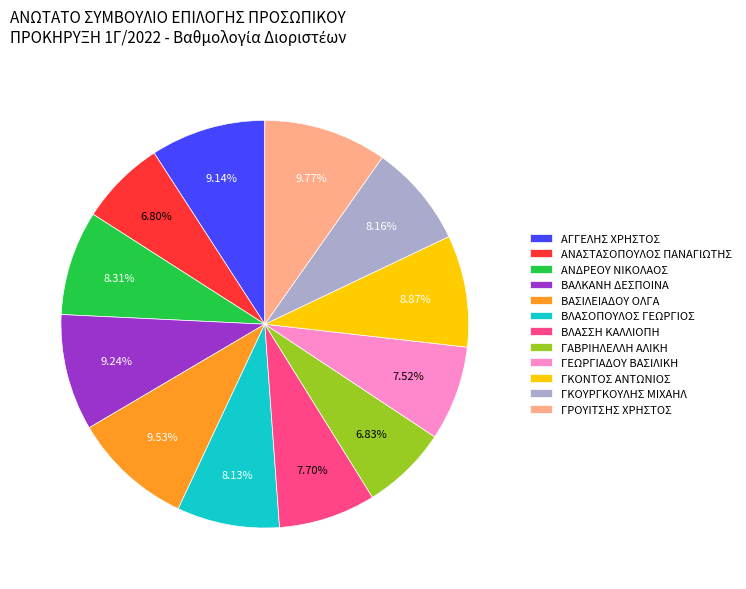

To the nearest percent, what is the average slice percentage?

8%